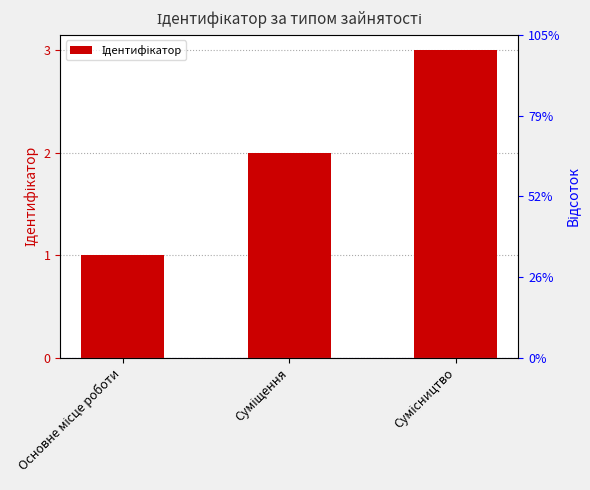

Read the value at Суміщення.

2